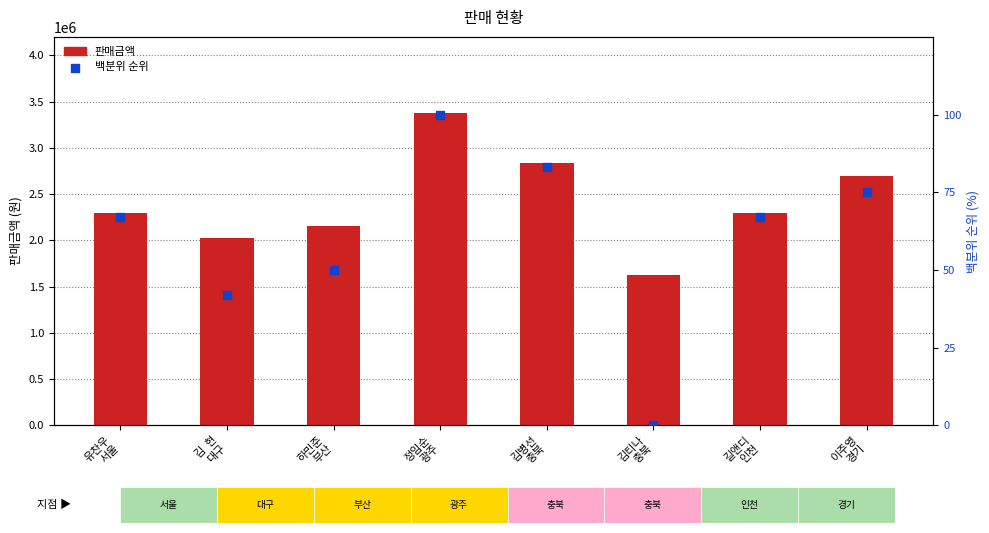

At how many categories does at least one series exceed 58275?

8